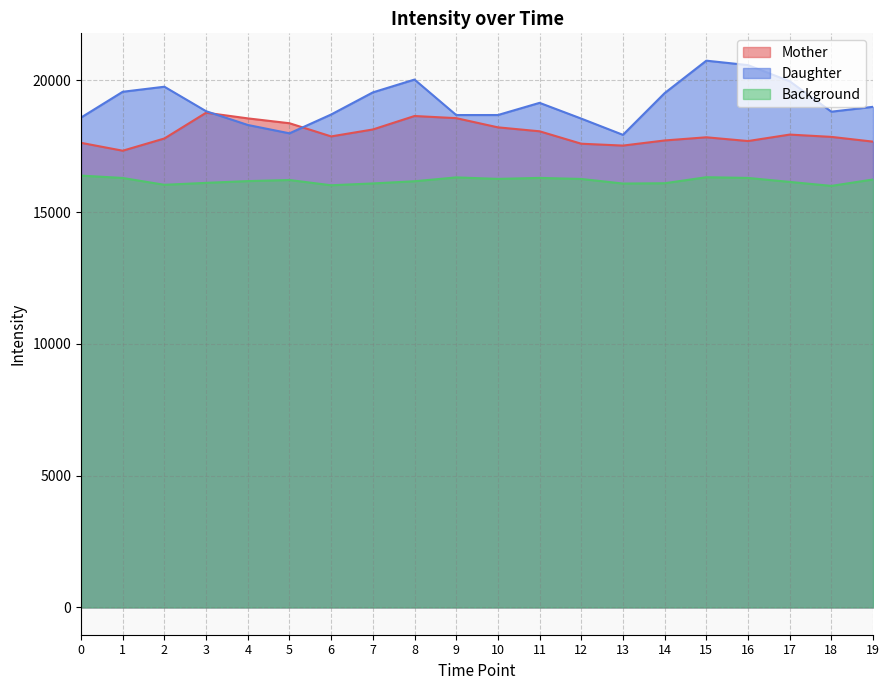

In Daughter, how many points are higher than both neighbors (excluding endpoints)?

4